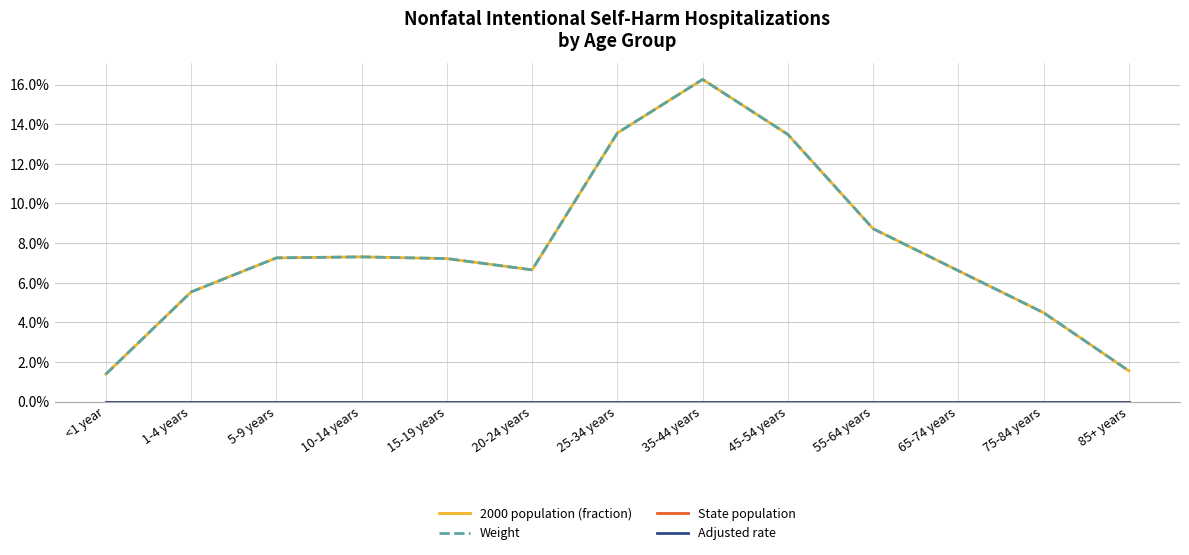

What position from the left is 55-64 years?

10